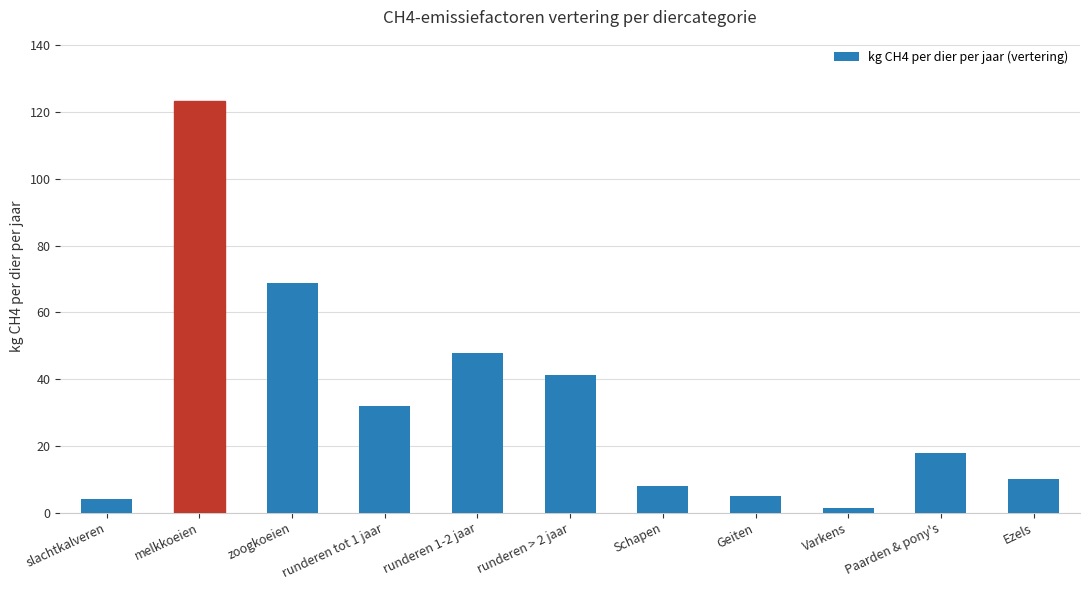

What is the difference between the maximum and second lowest values?

119.2